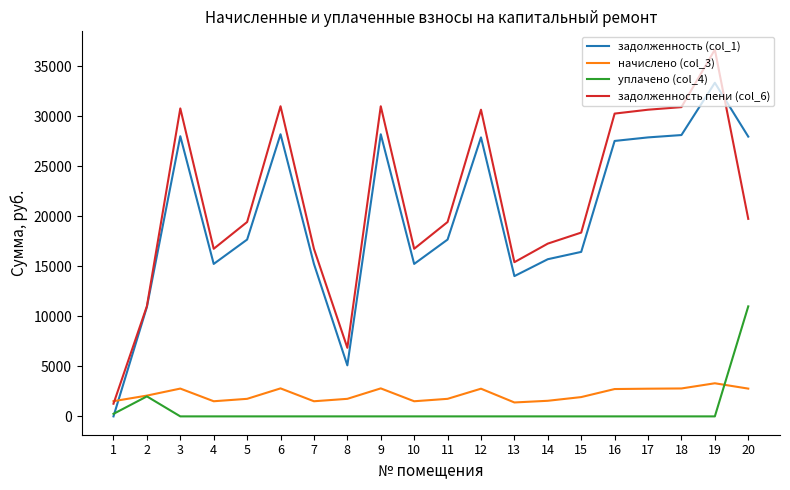

What is the lowest value of the начислено (col_3) series?

1392.3